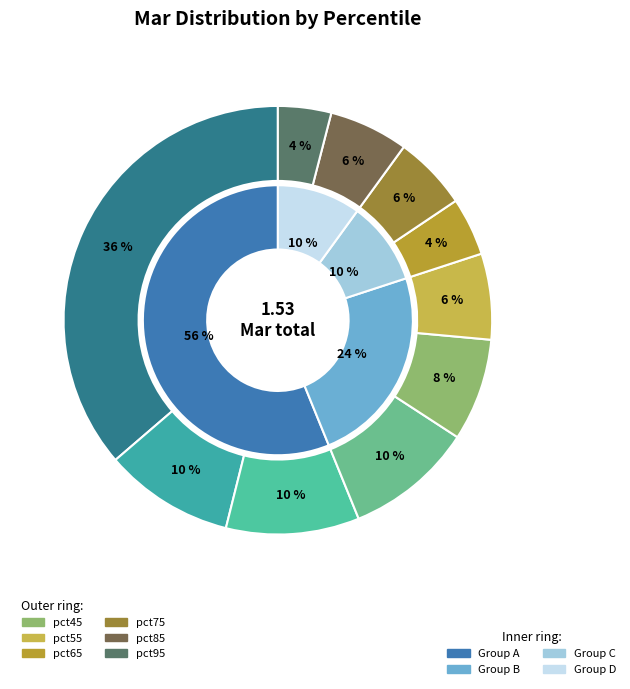

Which category has the biggest portion of the pie?

pct05